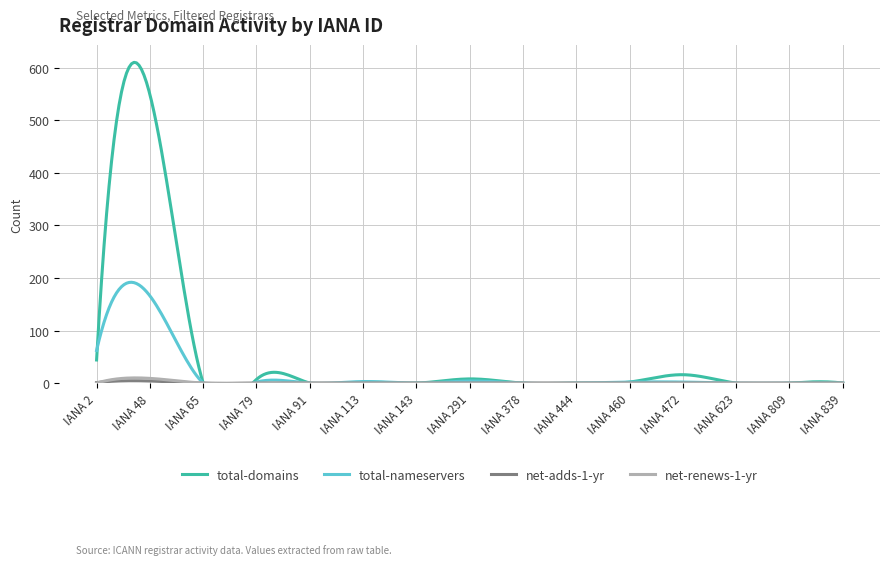

Which has a higher value, 113 or 91?

113